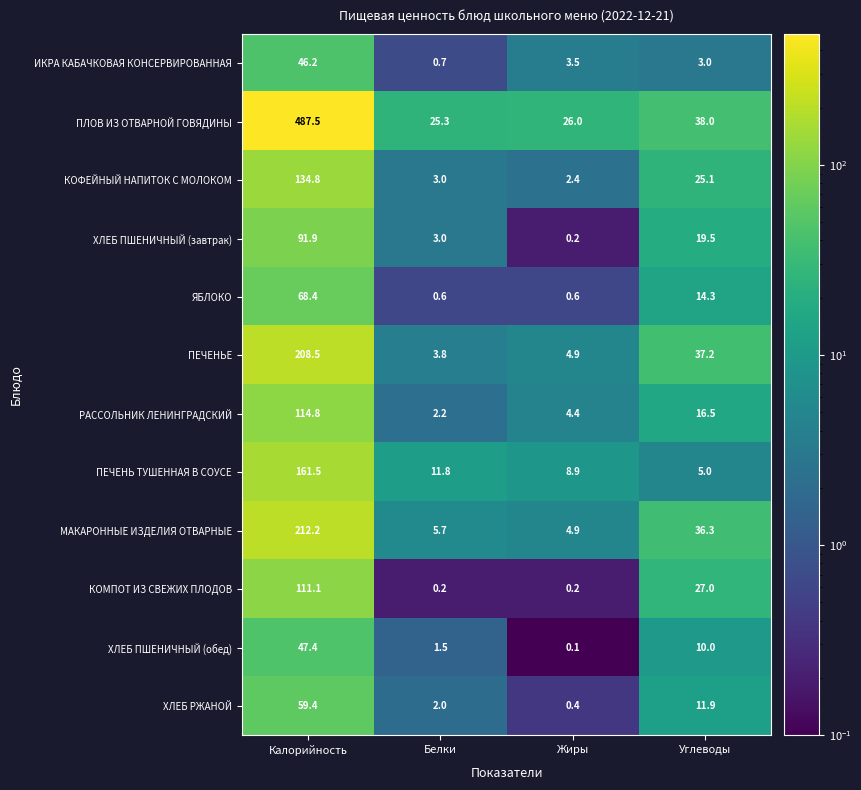

What is the difference between the second highest and minimum values in the КОМПОТ ИЗ СВЕЖИХ ПЛОДОВ series?

26.8